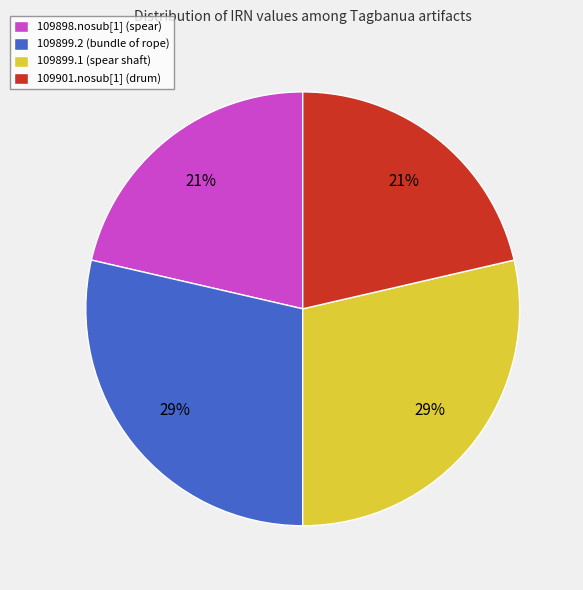

What is the ratio of the value at 109901.nosub[1] (drum) to the value at 109898.nosub[1] (spear)?

1.0